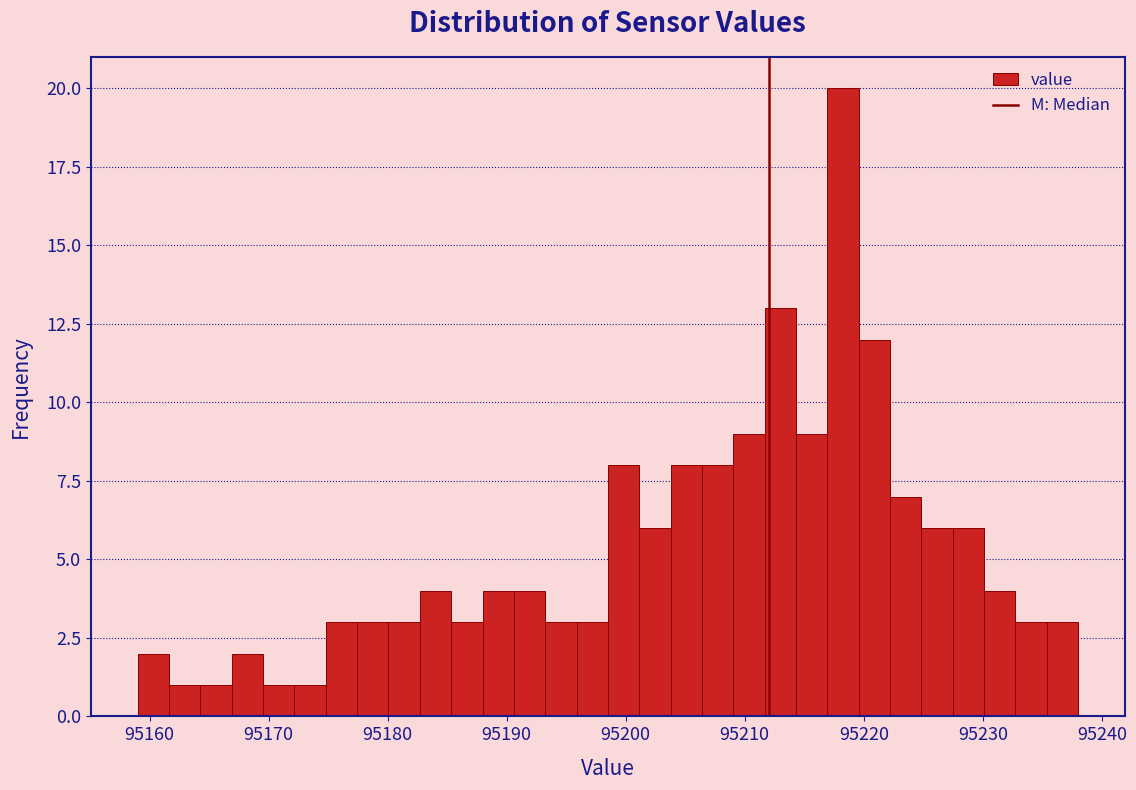

Read against the x-axis, roughly where is the centre of the tallest bar?

95218